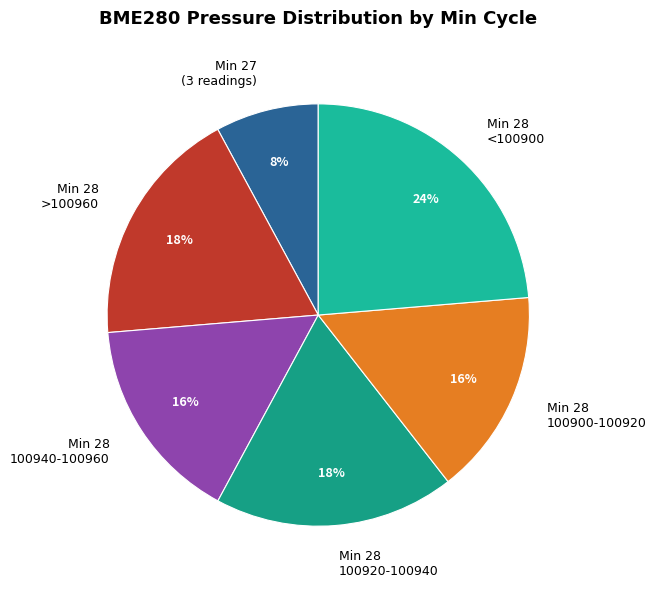

Does any single category account for the majority?

No